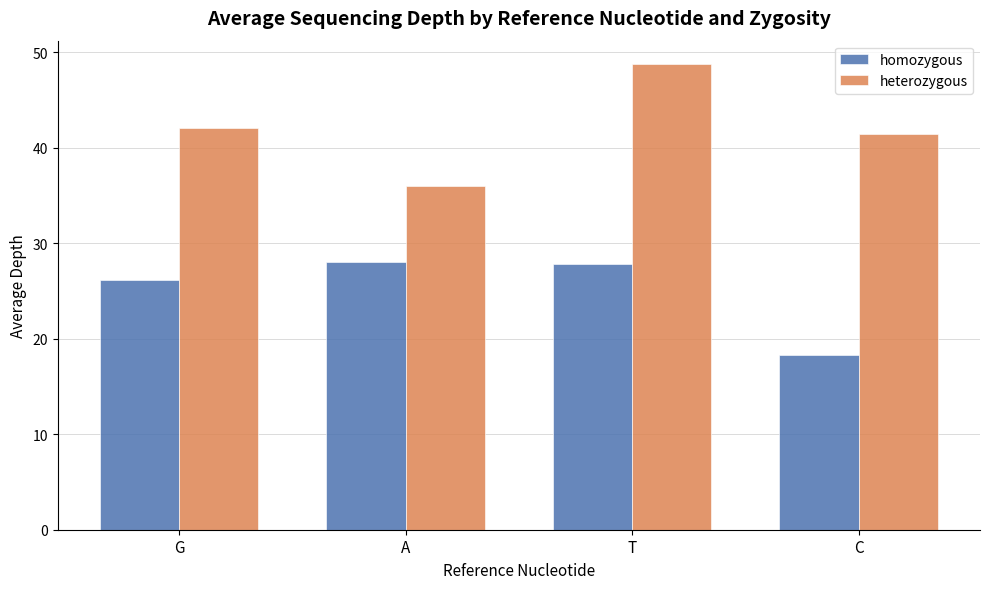

The value of heterozygous at A is 15.3. True or false?

False